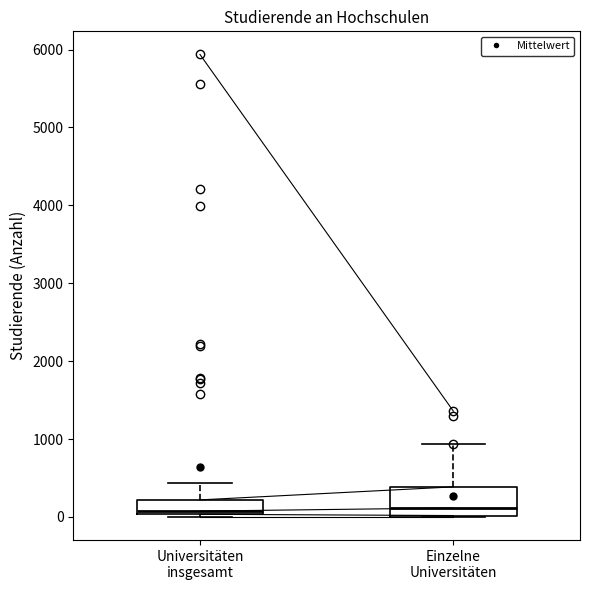

Comparing the boxes themselves (not the whiskers), which one is the tallest?

Einzelne Universitäten